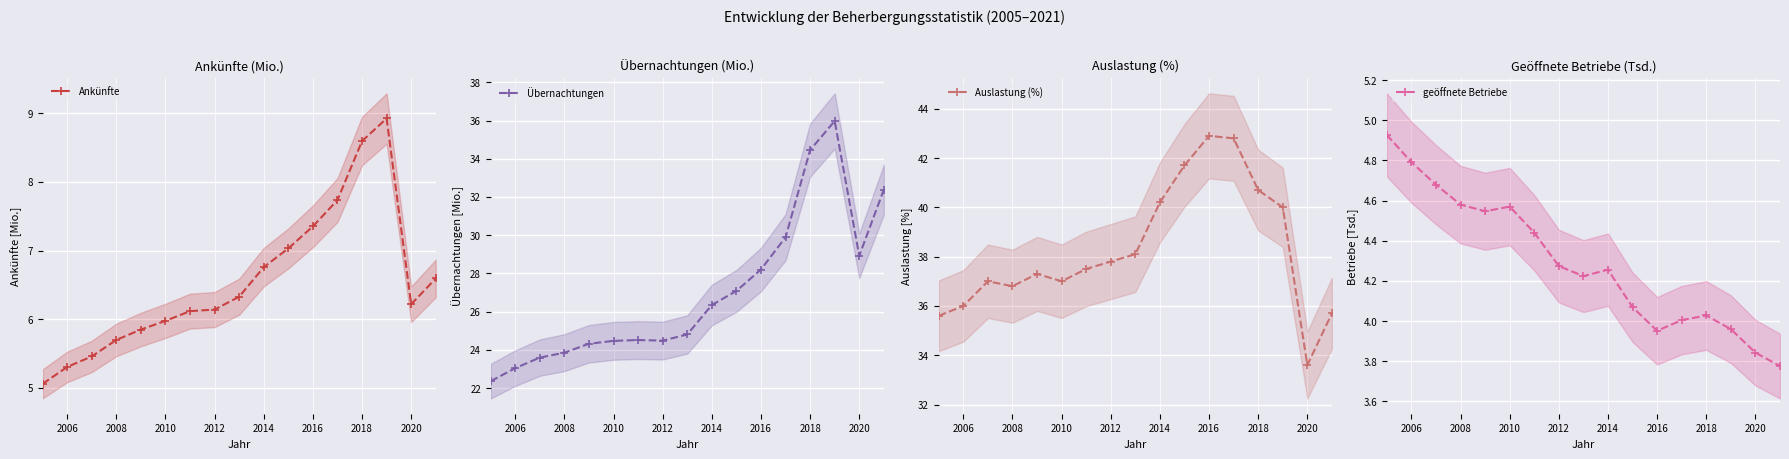

True or false: Übernachtungen and geöffnete Betriebe intersect in this chart.

False